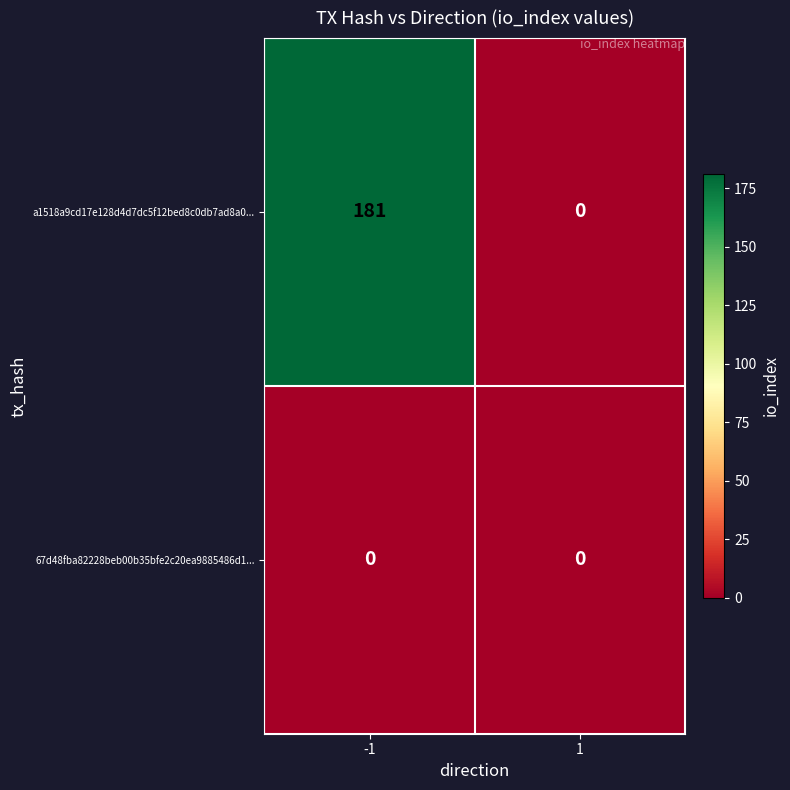

The a1518a9cd17e128d4d7dc5f12bed8c0db7ad8a0... series shows 316 at -1. True or false?

False